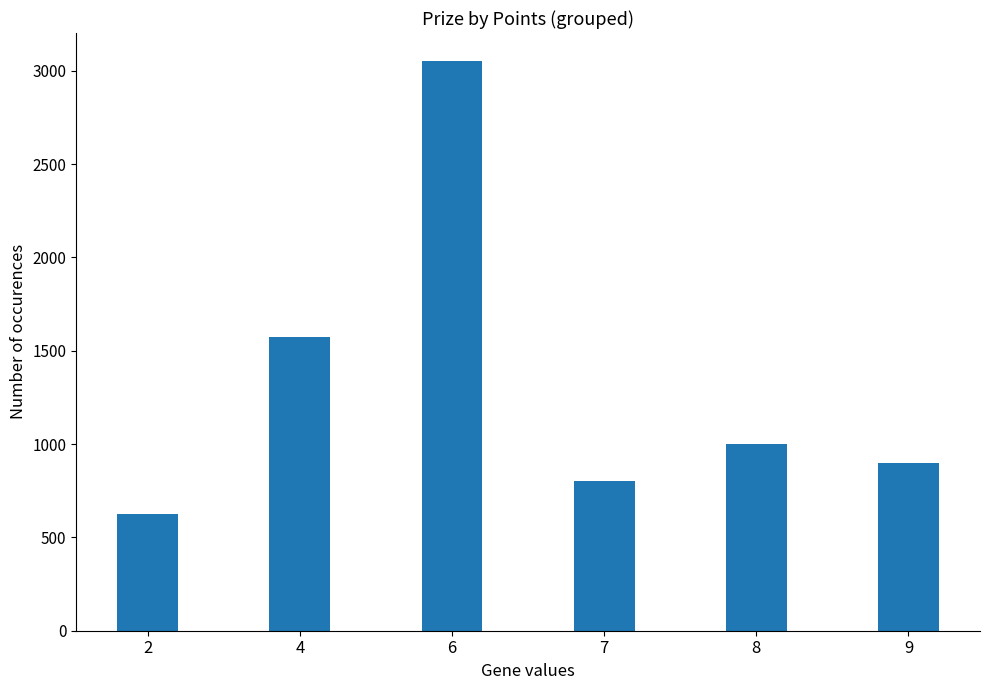

What is the change in value from 2 to 7?

+175